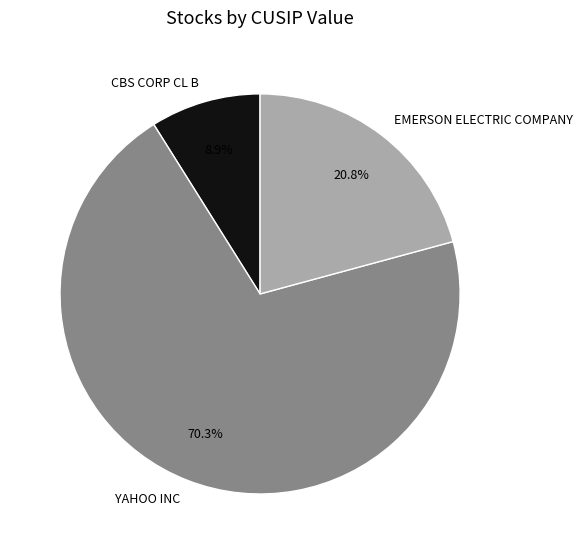

Between EMERSON ELECTRIC COMPANY and CBS CORP CL B, which is larger?

EMERSON ELECTRIC COMPANY